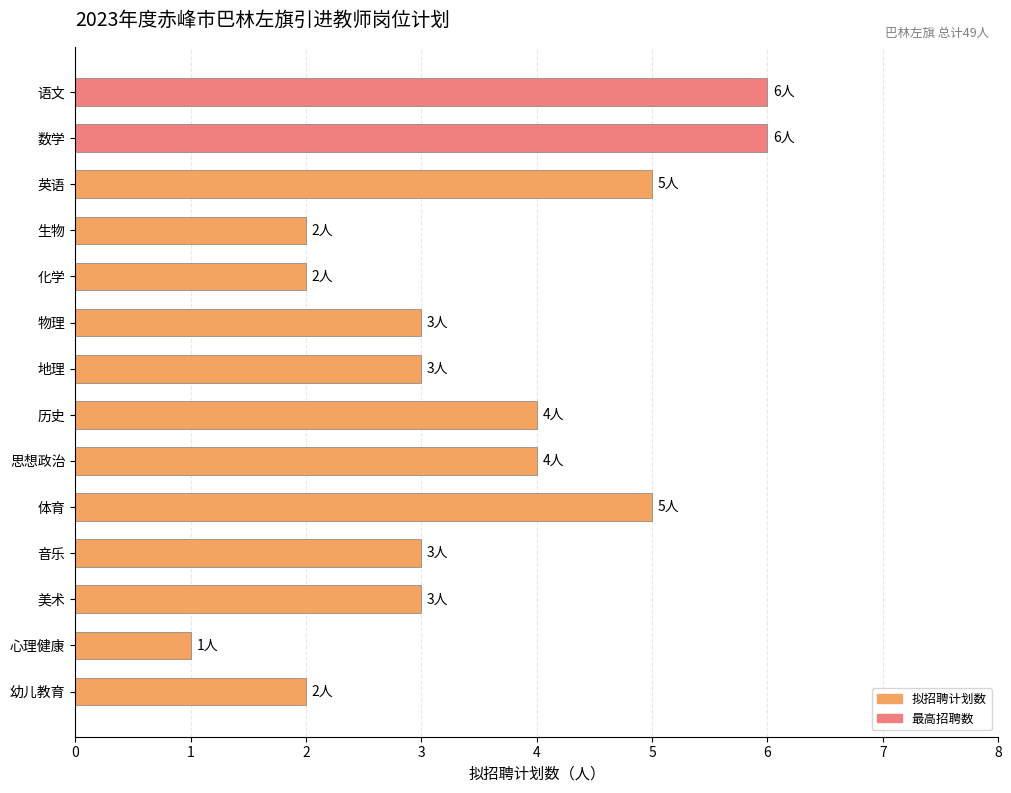

Are the bars horizontal?

Yes